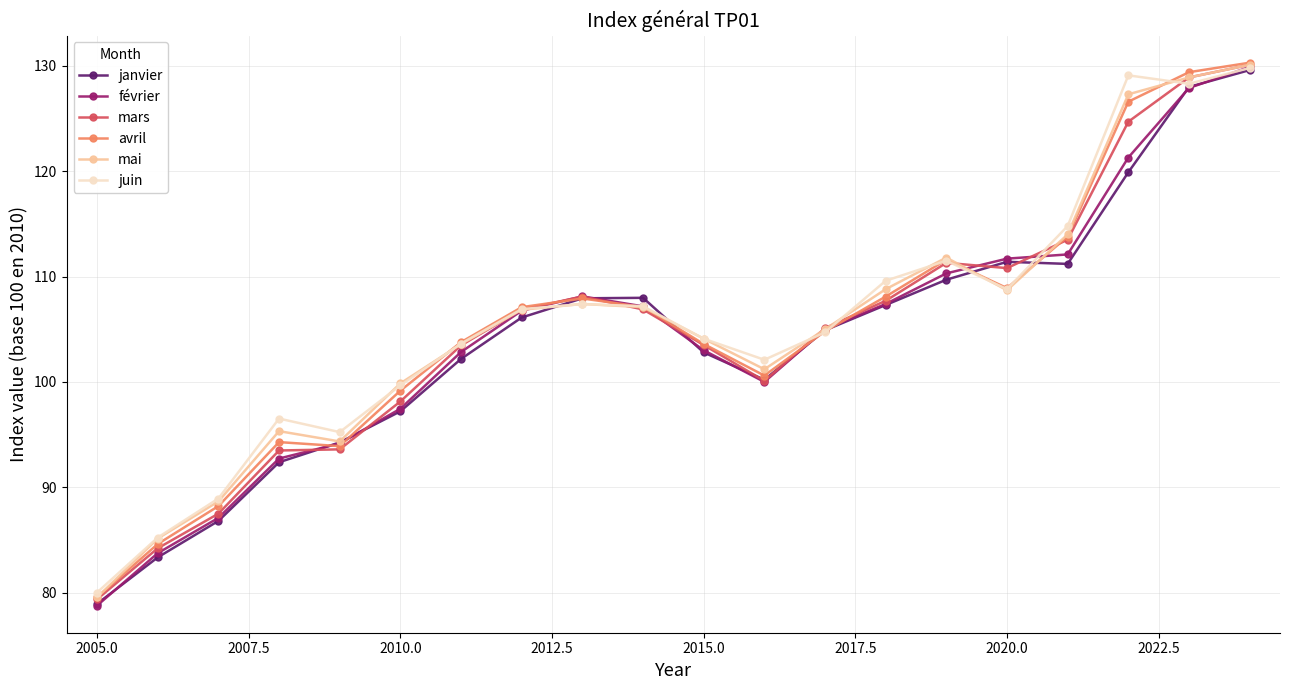

What is the smallest value displayed?

78.8